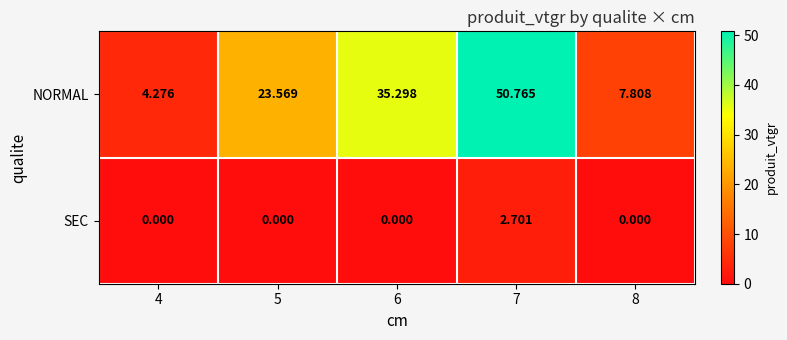

Which series changed the most between 4 and 7?

NORMAL